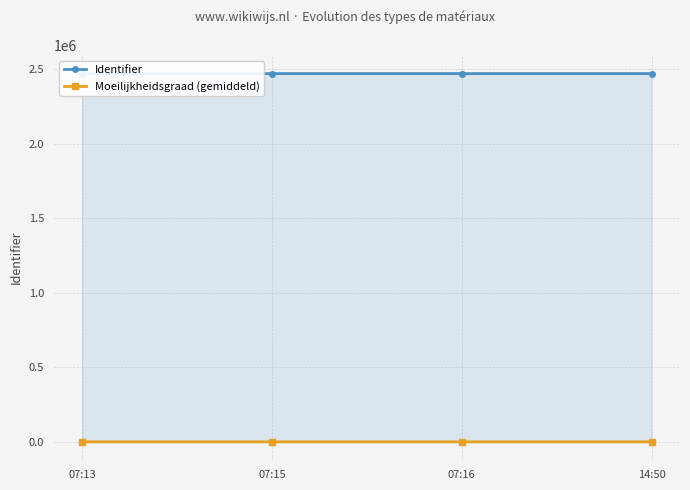

True or false: Identifier and Moeilijkheidsgraad (gemiddeld) intersect in this chart.

False